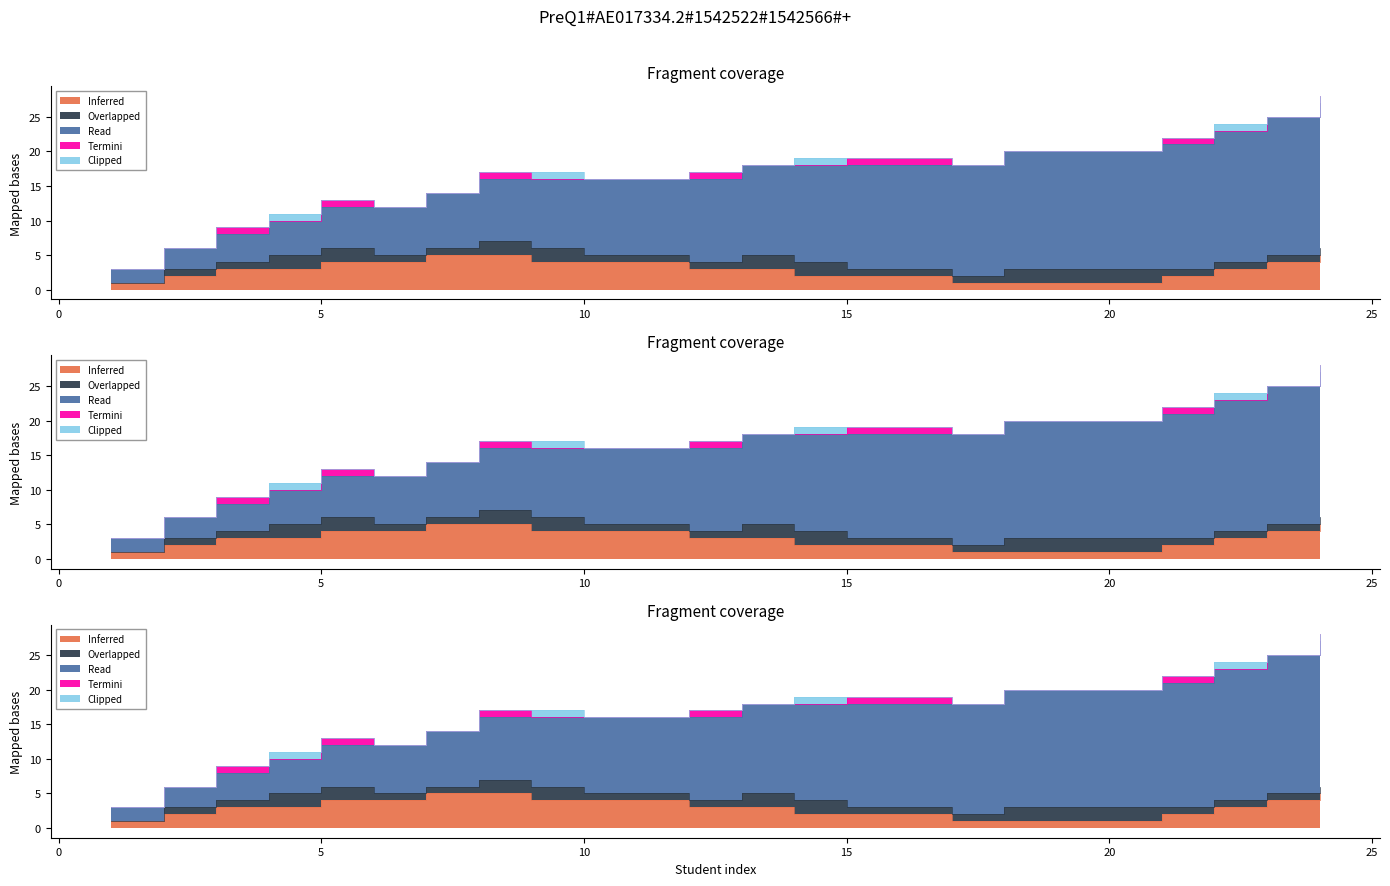

True or false: Termini has more than 1 interior local peaks.

True